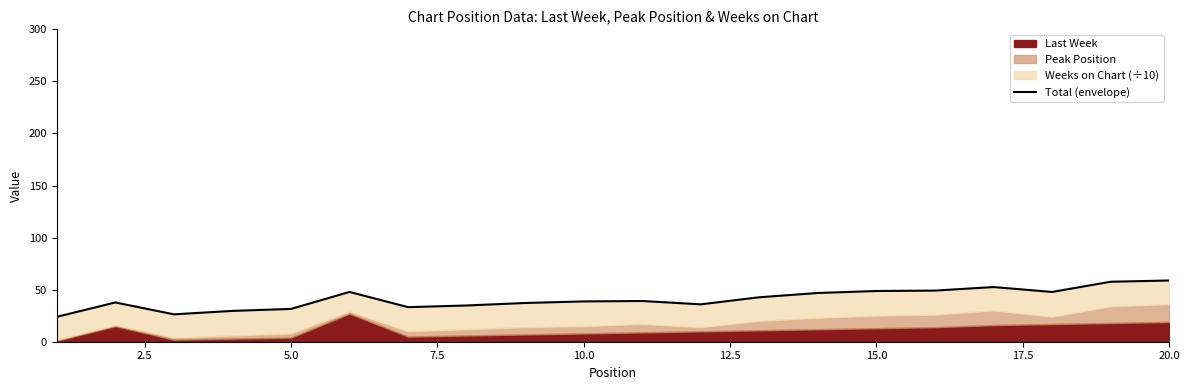

True or false: the data shows 84.0 at 12.5.

False